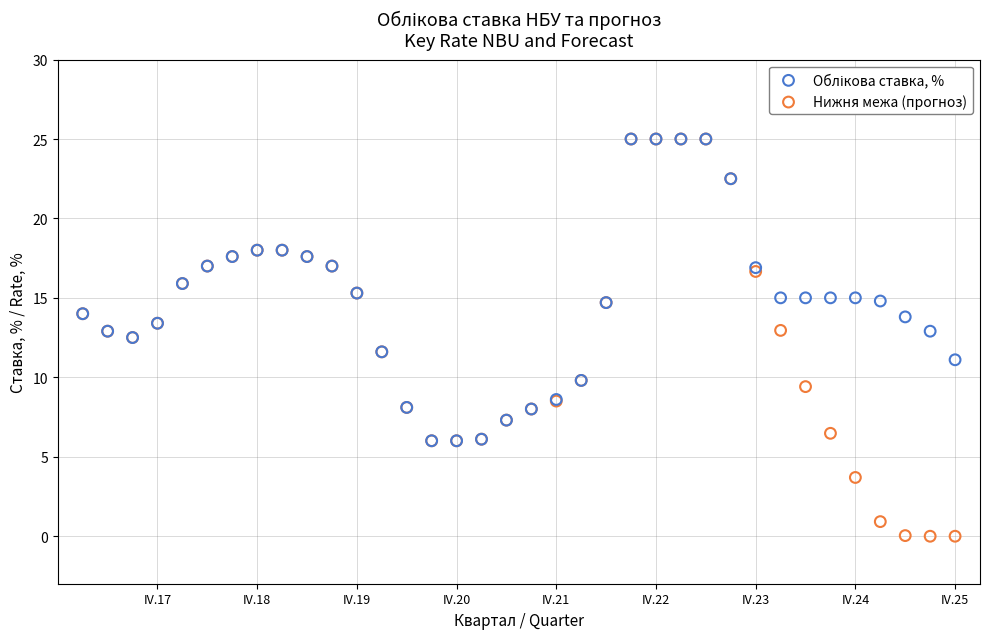

Which series has the widest spread of Y values?

Нижня межа (прогноз)